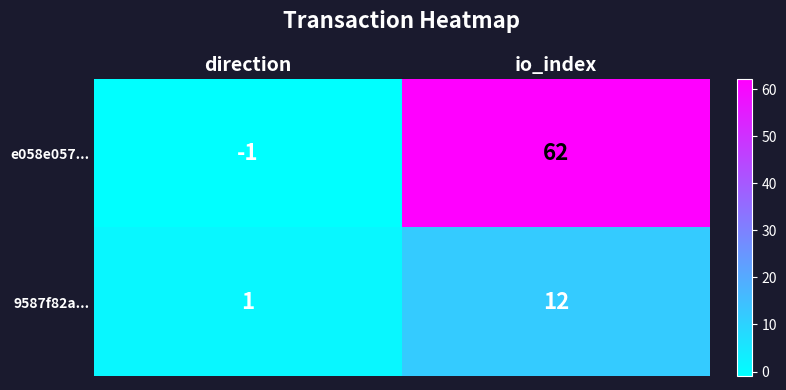

What is the sum of all e058e057... values?

61